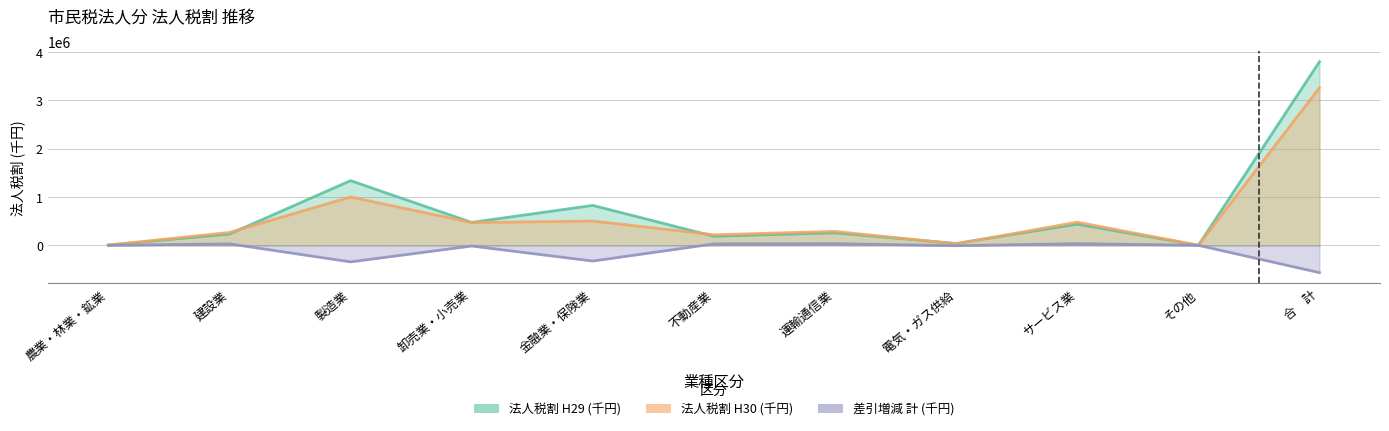

Which series has the largest range (max minus min)?

法人税割 H29 (千円)